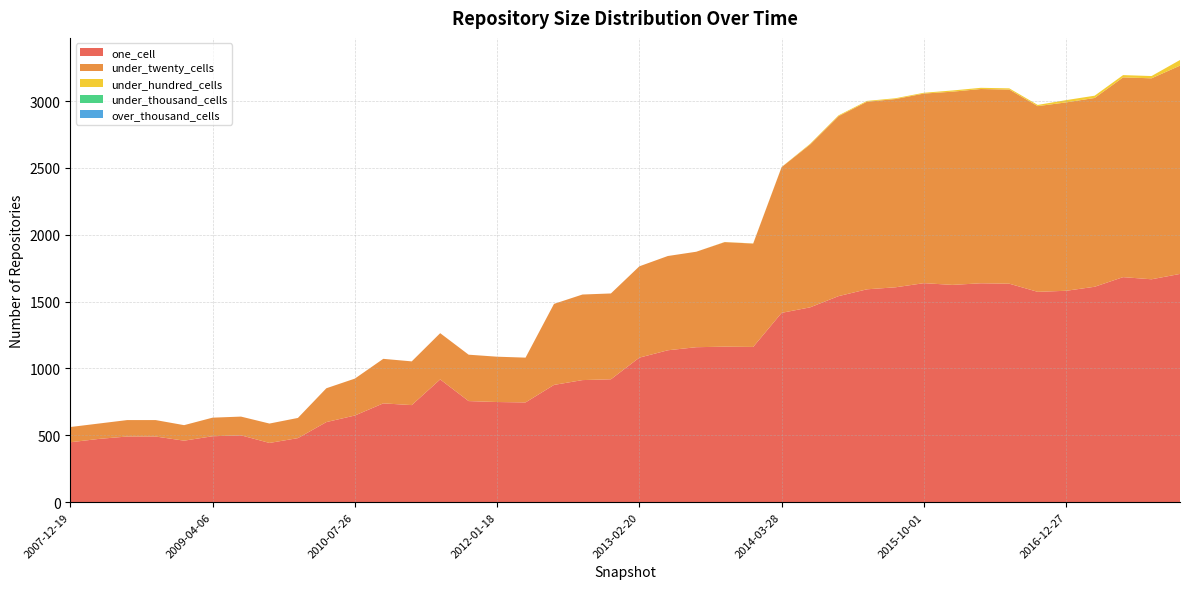

Reading right to left, what are all the values shown in this chart?

one_cell: 2017-12-22=1707	2017-10-12=1667	2017-07-24=1683	2017-04-12=1611	2016-12-27=1581	2016-10-07=1573	2016-07-04=1634	2016-04-05=1637	2016-01-04=1625	2015-10-01=1638	2015-07-03=1607	2015-04-09=1592	2015-01-19=1541	2014-09-08=1457	2014-03-28=1416	2013-12-20=1161	2013-09-10=1163	2013-07-09=1159	2013-05-21=1136	2013-02-20=1081	2012-12-11=919	2012-10-31=913	2012-07-13=877	2012-03-26=746	2012-01-18=749	2011-09-05=756	2011-06-10=918	2011-02-21=726	2010-11-17=739	2010-07-26=648	2010-04-01=599	2009-12-16=479	2009-09-25=443	2009-06-17=500	2009-04-06=493	2008-12-17=460	2008-10-10=491	2008-06-27=491	2008-04-01=473	2007-12-19=448
under_twenty_cells: 2017-12-22=1558	2017-10-12=1503	2017-07-24=1494	2017-04-12=1412	2016-12-27=1409	2016-10-07=1389	2016-07-04=1452	2016-04-05=1453	2016-01-04=1445	2015-10-01=1418	2015-07-03=1408	2015-04-09=1403	2015-01-19=1346	2014-09-08=1218	2014-03-28=1090	2013-12-20=773	2013-09-10=782	2013-07-09=714	2013-05-21=705	2013-02-20=683	2012-12-11=642	2012-10-31=640	2012-07-13=606	2012-03-26=335	2012-01-18=339	2011-09-05=347	2011-06-10=346	2011-02-21=327	2010-11-17=333	2010-07-26=276	2010-04-01=253	2009-12-16=151	2009-09-25=145	2009-06-17=140	2009-04-06=139	2008-12-17=116	2008-10-10=123	2008-06-27=123	2008-04-01=115	2007-12-19=114
under_hundred_cells: 2017-12-22=42	2017-10-12=17	2017-07-24=17	2017-04-12=17	2016-12-27=17	2016-10-07=9	2016-07-04=9	2016-04-05=9	2016-01-04=9	2015-10-01=6	2015-07-03=6	2015-04-09=6	2015-01-19=6	2014-09-08=5	2014-03-28=1	2013-12-20=1	2013-09-10=1	2013-07-09=0	2013-05-21=0	2013-02-20=0	2012-12-11=0	2012-10-31=0	2012-07-13=0	2012-03-26=0	2012-01-18=0	2011-09-05=0	2011-06-10=0	2011-02-21=0	2010-11-17=0	2010-07-26=0	2010-04-01=0	2009-12-16=0	2009-09-25=0	2009-06-17=0	2009-04-06=0	2008-12-17=0	2008-10-10=0	2008-06-27=0	2008-04-01=0	2007-12-19=0
under_thousand_cells: 2017-12-22=0	2017-10-12=0	2017-07-24=0	2017-04-12=0	2016-12-27=0	2016-10-07=0	2016-07-04=0	2016-04-05=0	2016-01-04=0	2015-10-01=0	2015-07-03=0	2015-04-09=0	2015-01-19=0	2014-09-08=0	2014-03-28=0	2013-12-20=0	2013-09-10=0	2013-07-09=0	2013-05-21=0	2013-02-20=0	2012-12-11=0	2012-10-31=0	2012-07-13=0	2012-03-26=0	2012-01-18=0	2011-09-05=0	2011-06-10=0	2011-02-21=0	2010-11-17=0	2010-07-26=0	2010-04-01=0	2009-12-16=0	2009-09-25=0	2009-06-17=0	2009-04-06=0	2008-12-17=0	2008-10-10=0	2008-06-27=0	2008-04-01=0	2007-12-19=0
over_thousand_cells: 2017-12-22=0	2017-10-12=0	2017-07-24=0	2017-04-12=0	2016-12-27=0	2016-10-07=0	2016-07-04=0	2016-04-05=0	2016-01-04=0	2015-10-01=0	2015-07-03=0	2015-04-09=0	2015-01-19=0	2014-09-08=0	2014-03-28=0	2013-12-20=0	2013-09-10=0	2013-07-09=0	2013-05-21=0	2013-02-20=0	2012-12-11=0	2012-10-31=0	2012-07-13=0	2012-03-26=0	2012-01-18=0	2011-09-05=0	2011-06-10=0	2011-02-21=0	2010-11-17=0	2010-07-26=0	2010-04-01=0	2009-12-16=0	2009-09-25=0	2009-06-17=0	2009-04-06=0	2008-12-17=0	2008-10-10=0	2008-06-27=0	2008-04-01=0	2007-12-19=0